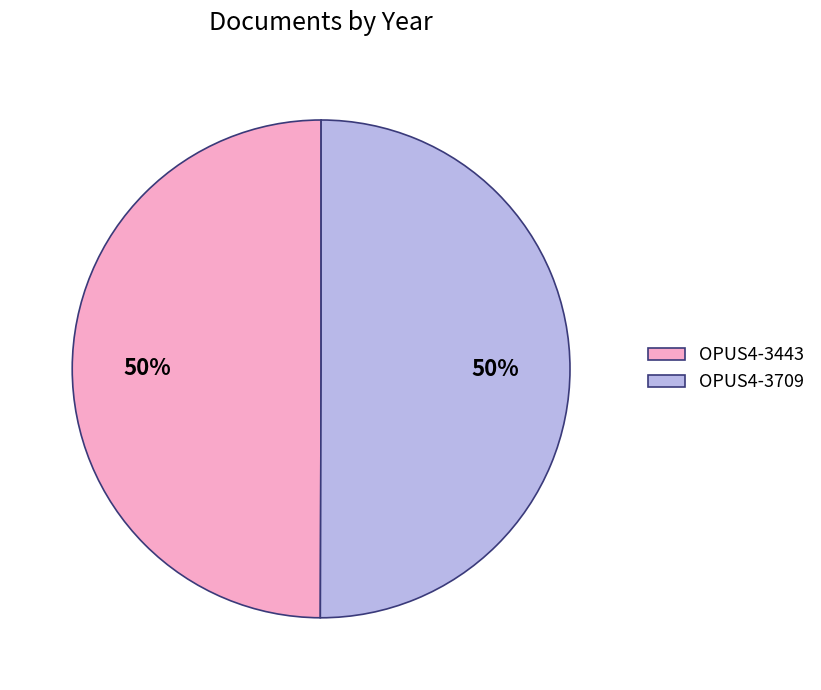

To the nearest percent, what is the average slice percentage?

50%